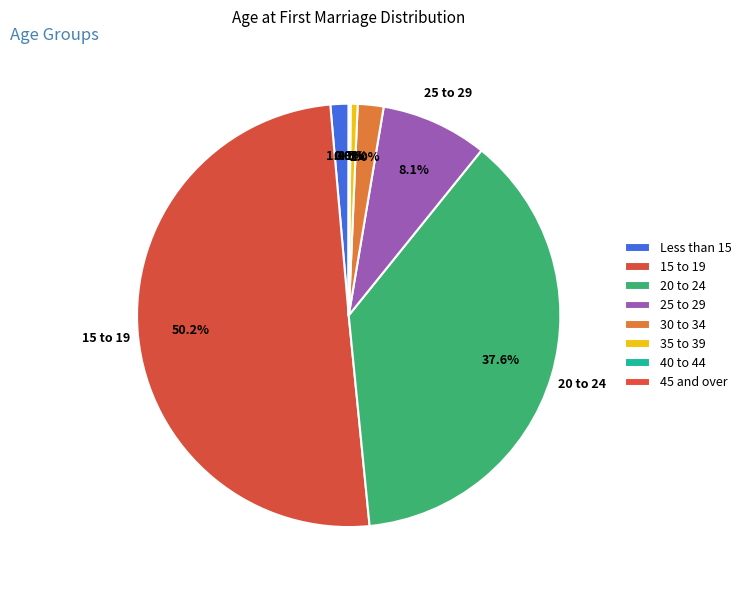

What is the majority slice?

15 to 19